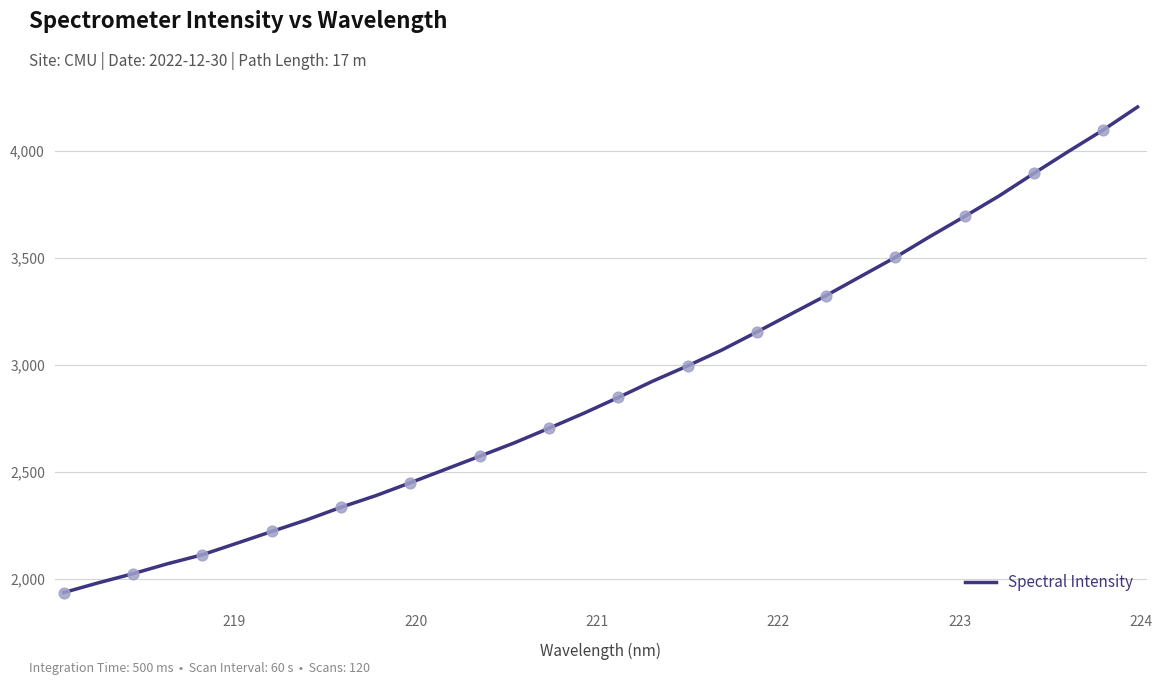

What is the difference between the maximum and minimum values?

2269.3